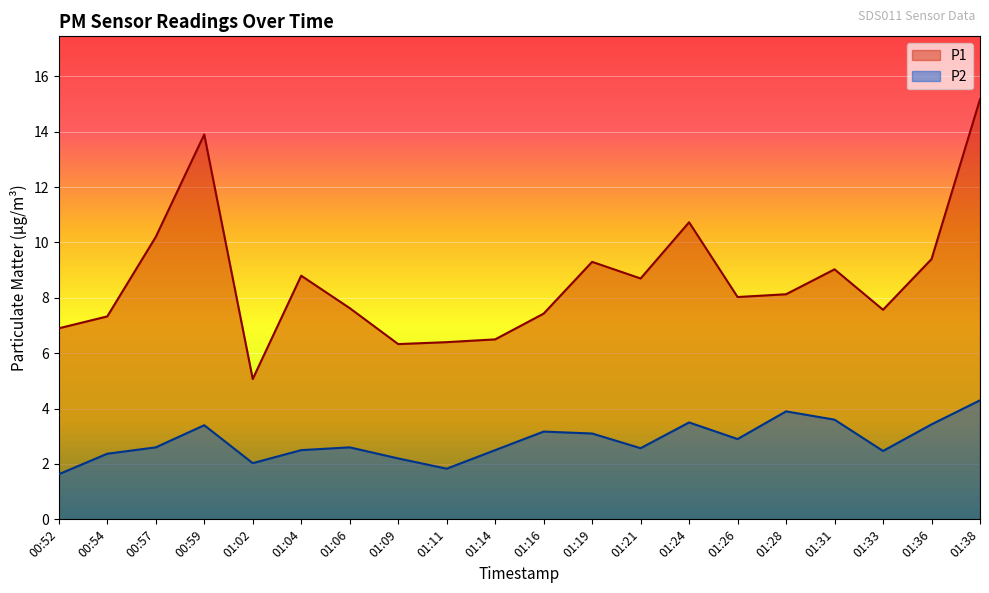

At which label does P2 reach its minimum?

00:52